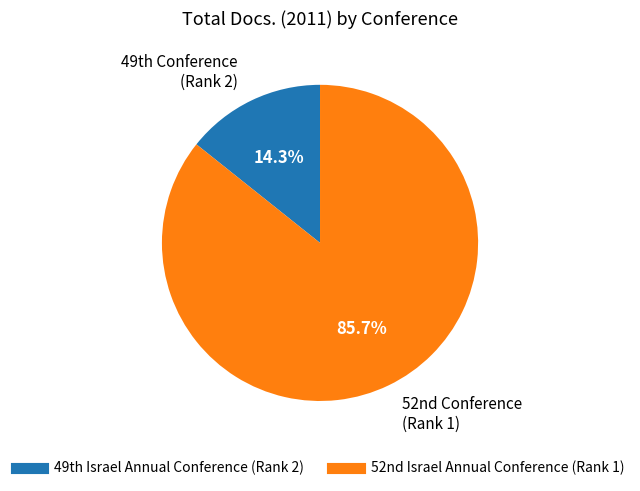

Count the number of slices in the pie.

2